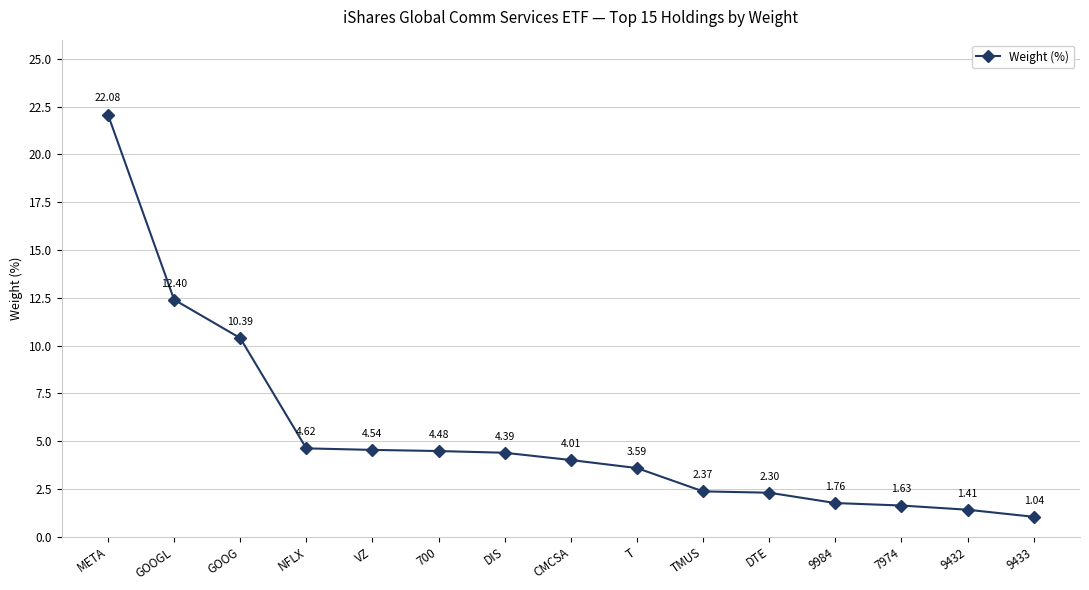

What is the label of the 9th point from the left?

T